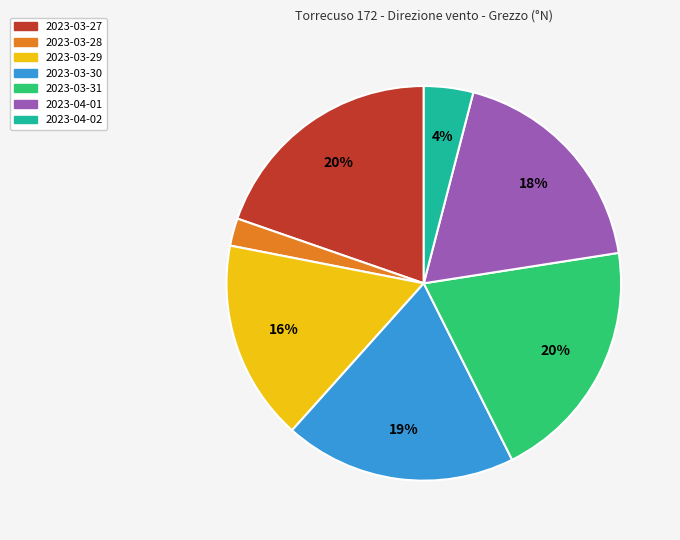

To the nearest percent, what is the combined percentage of 2023-03-29 and 2023-03-30?

35%